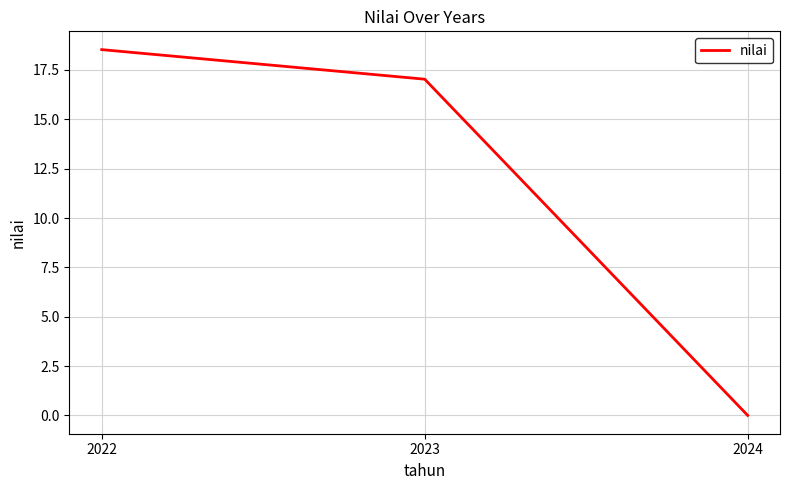

List the labels in order of value, largest first.

2022, 2023, 2024